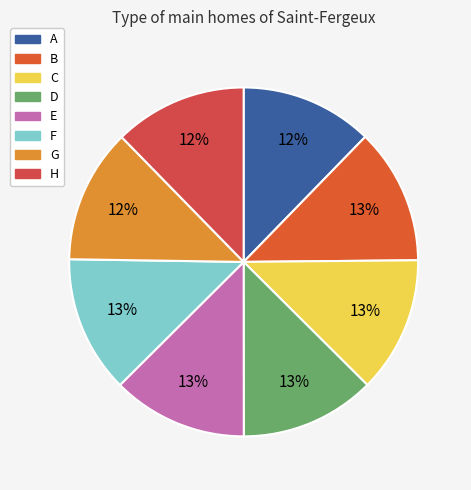

How many segments does this pie chart have?

8